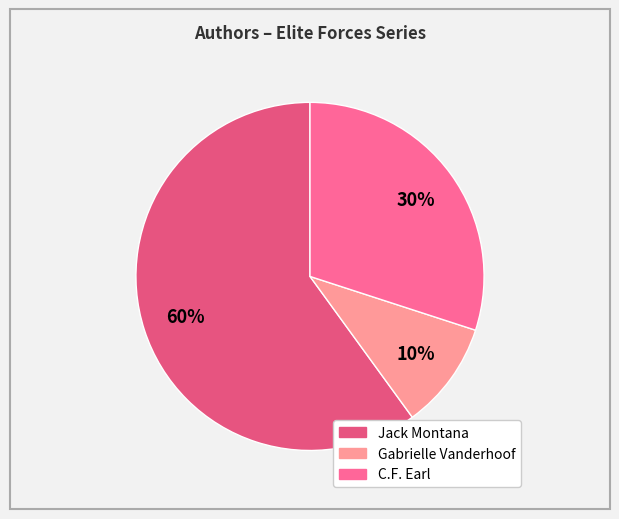

How many slices are in this pie chart?

3